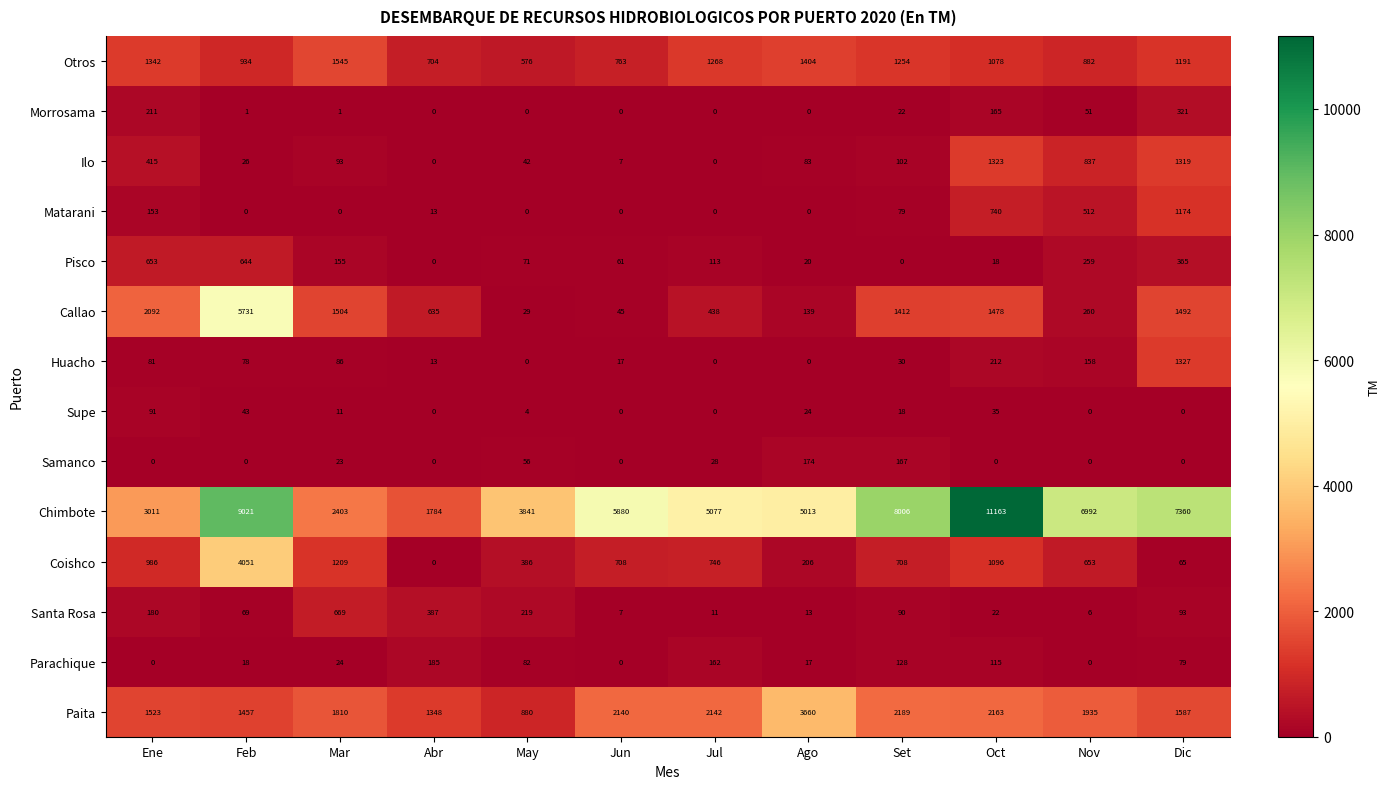

Rank the series by their maximum value, from lowest to highest.

Supe, Samanco, Parachique, Morrosama, Pisco, Santa Rosa, Matarani, Ilo, Huacho, Otros, Paita, Coishco, Callao, Chimbote